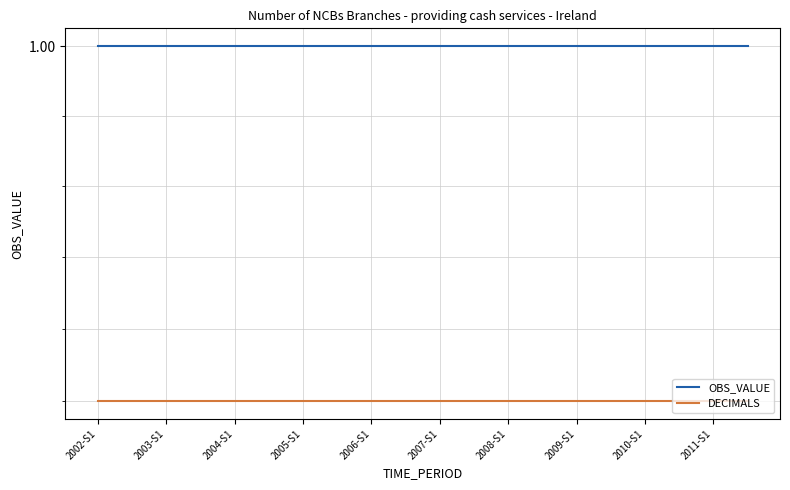

The value of OBS_VALUE at 2004-S1 is 1.7. True or false?

False